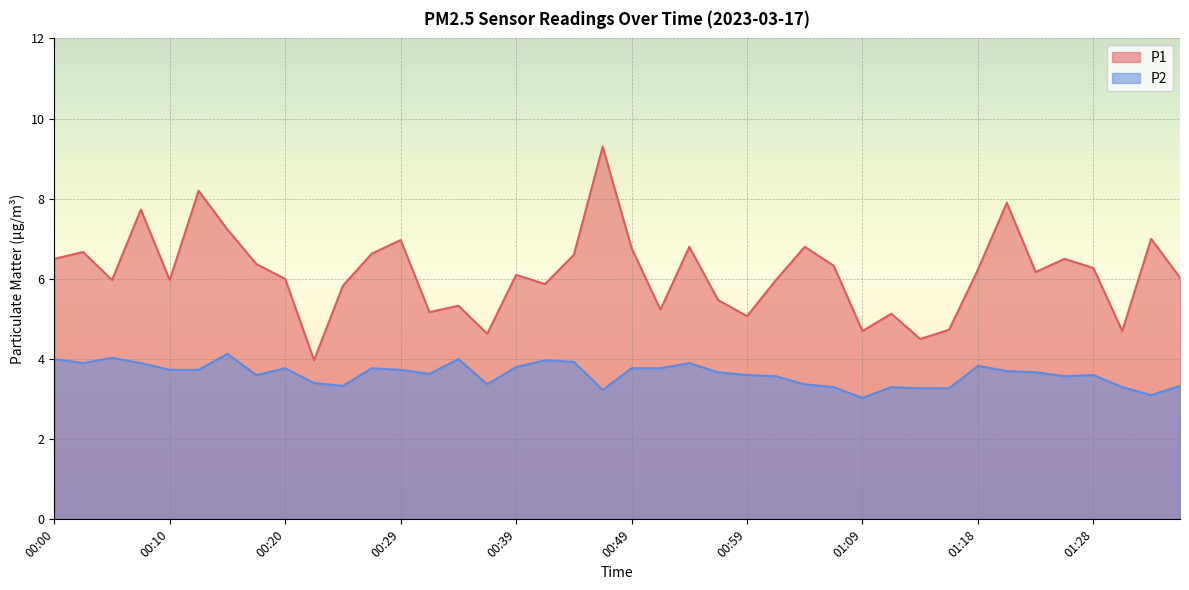

The value of P2 at 00:47 is 3.2. True or false?

True